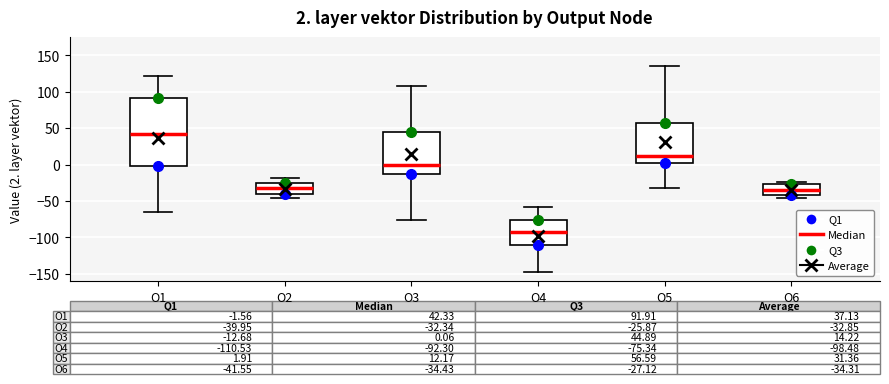

Comparing the boxes themselves (not the whiskers), which one is the tallest?

O1